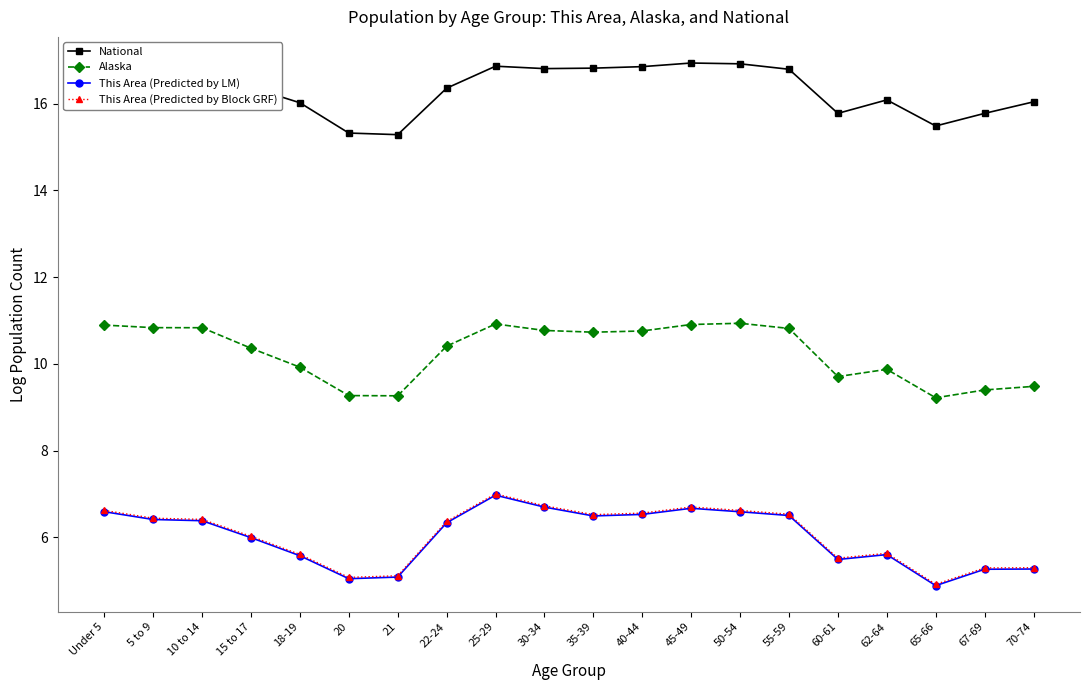

Where does the Alaska series first go above 10?

Under 5